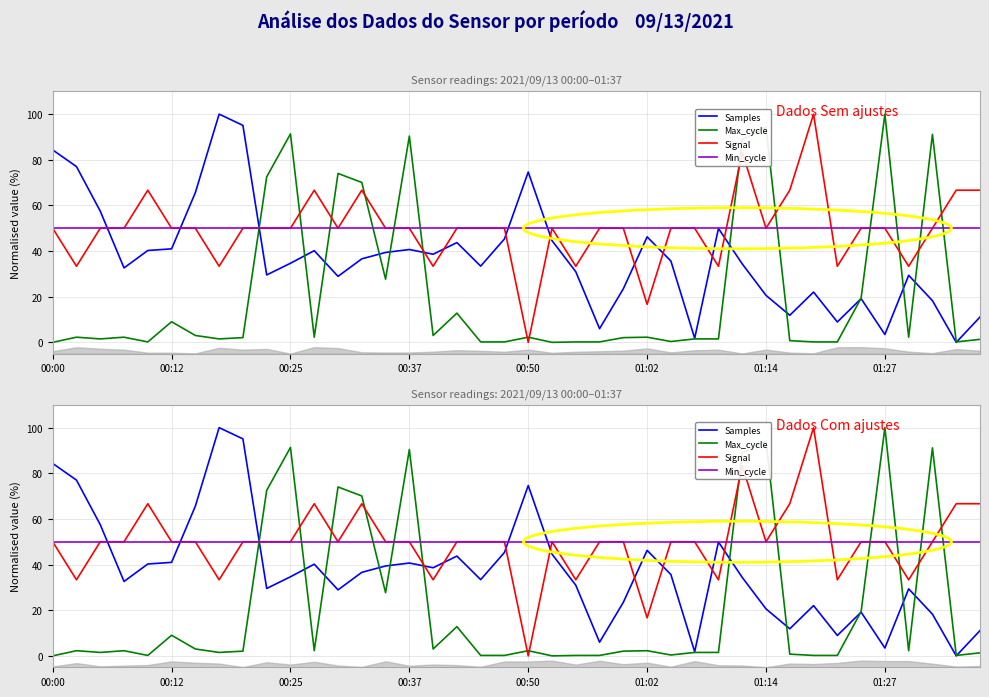

How many interior local peaks does the Max_cycle series have?

12